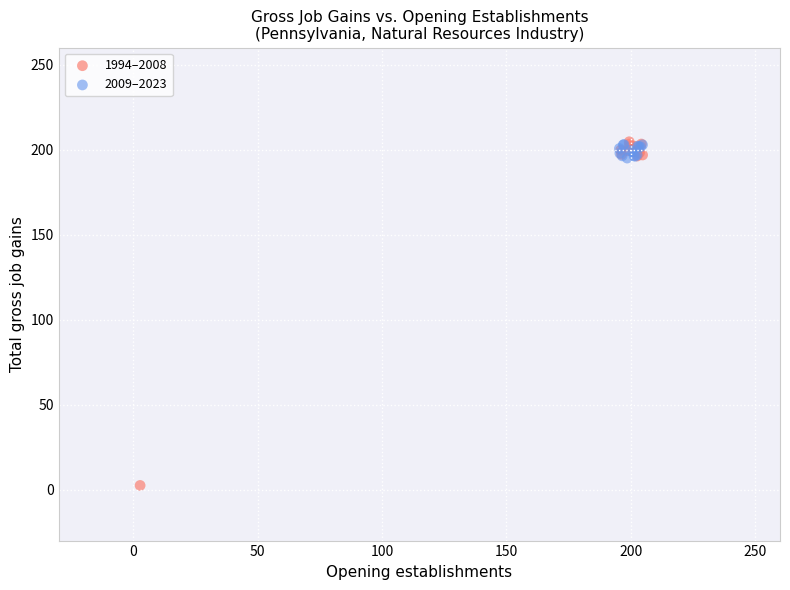

Which series has the widest spread of Y values?

1994–2008